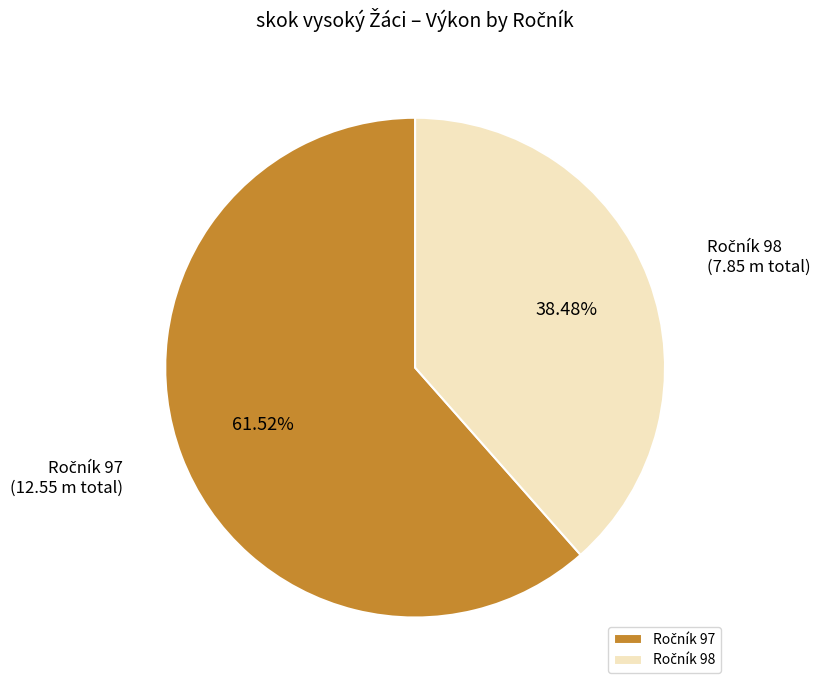

Is there any slice that represents more than half of the pie?

Yes